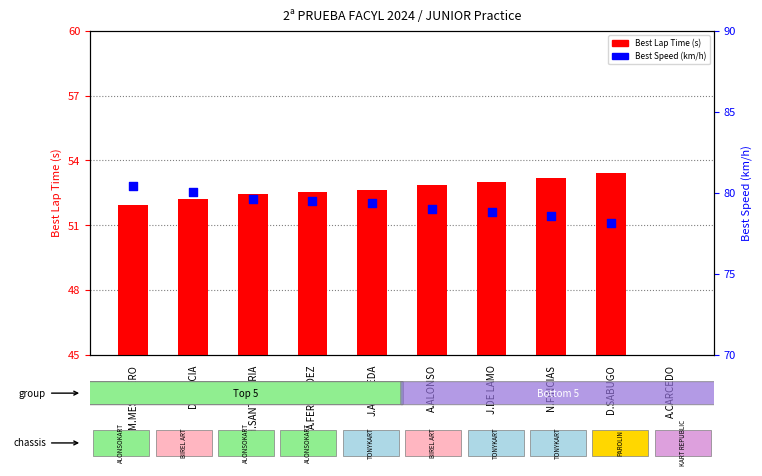

At which category is the sum across all series the highest?

M.MESONERO